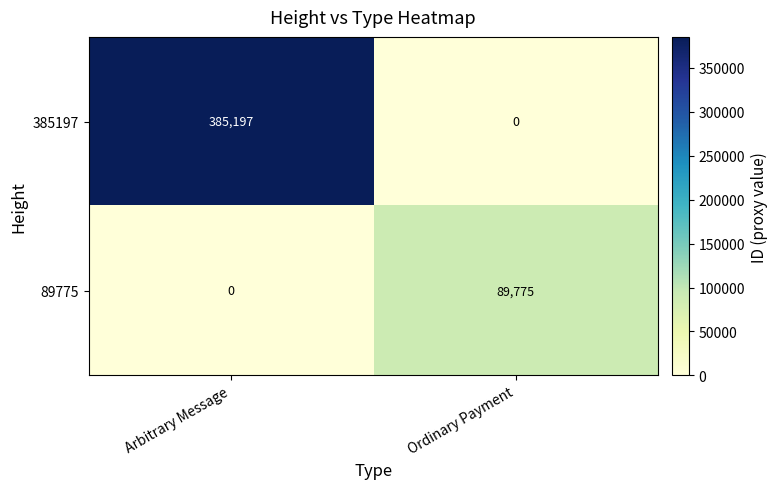

List the series in order of their overall mean, highest first.

385197, 89775